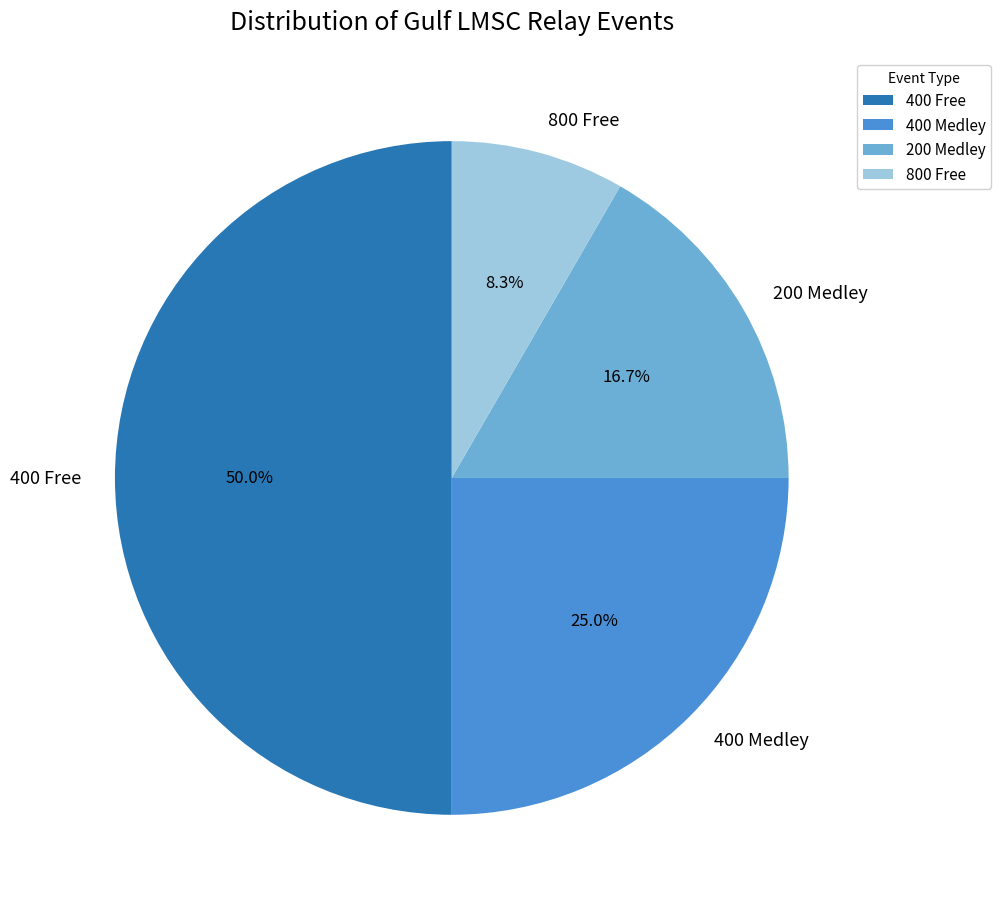

Does 400 Medley account for over 50% of the chart?

No